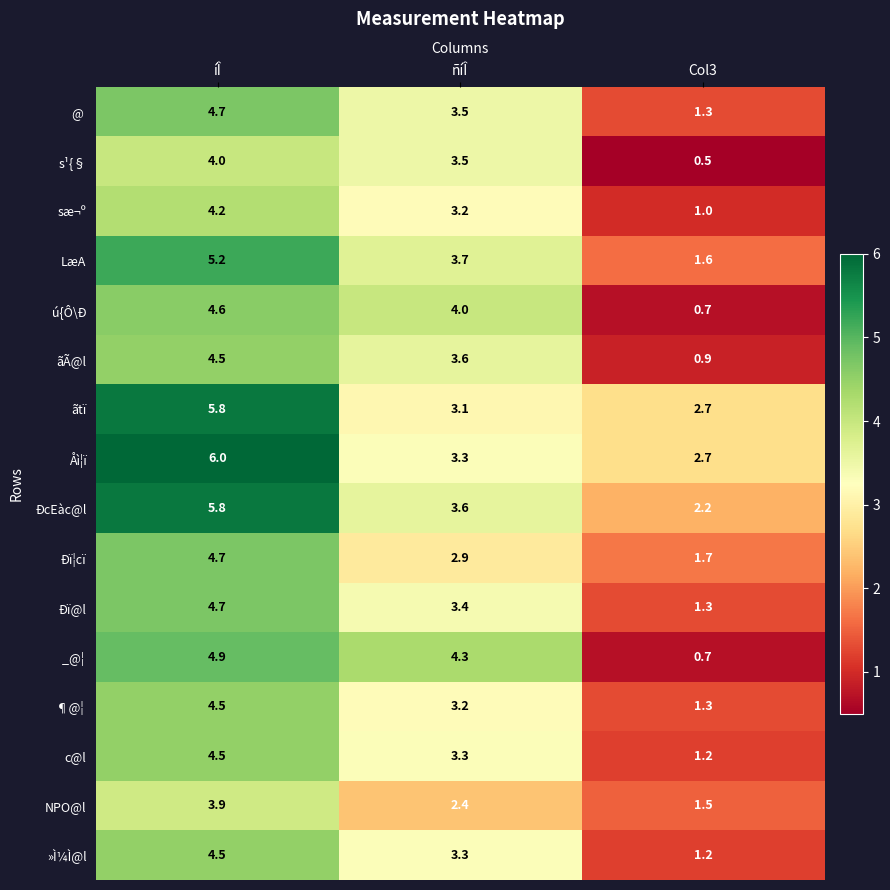

Rank the categories by ãÃ@l value from lowest to highest.

Col3, ñíÎ, íÎ